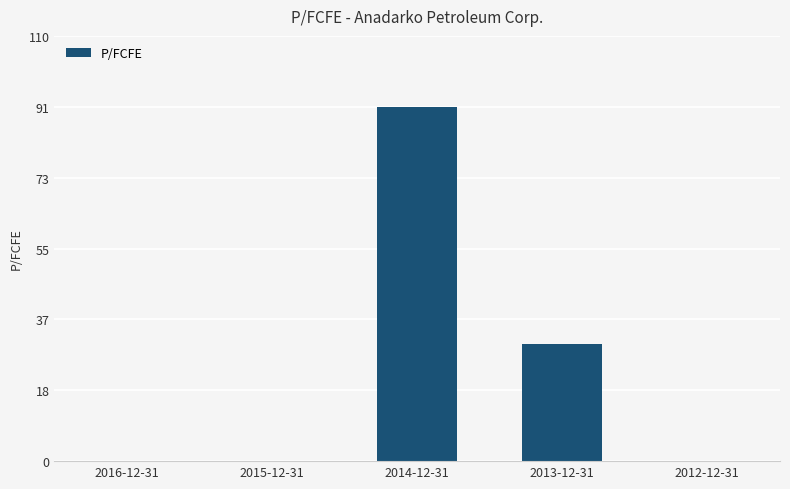

What is the approximate value at 2013-12-31?

30.2